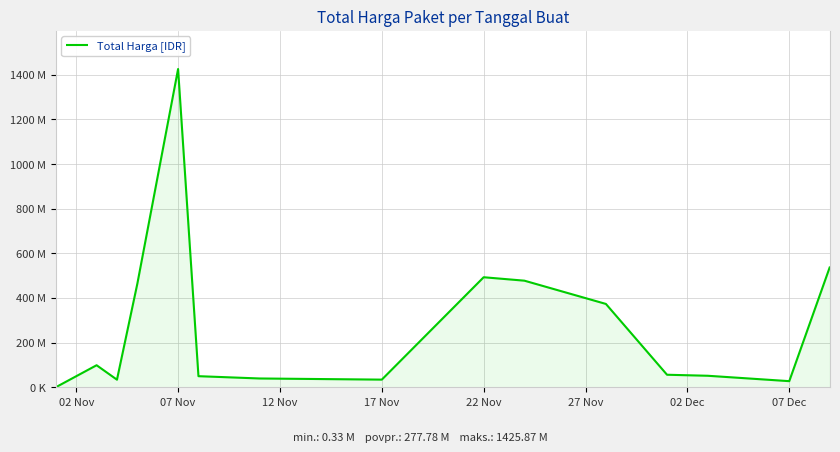

Does the chart have visible grid lines?

Yes